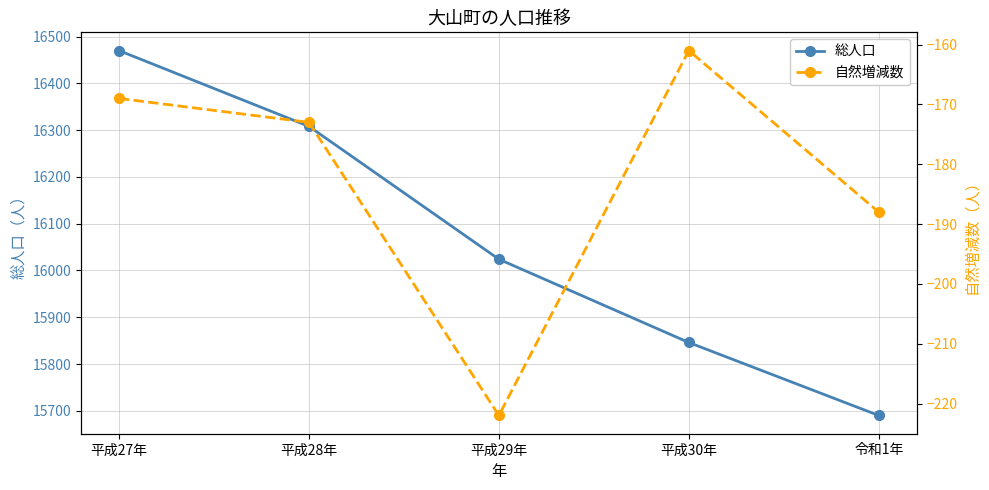

True or false: 総人口 and 自然増減数 intersect in this chart.

False